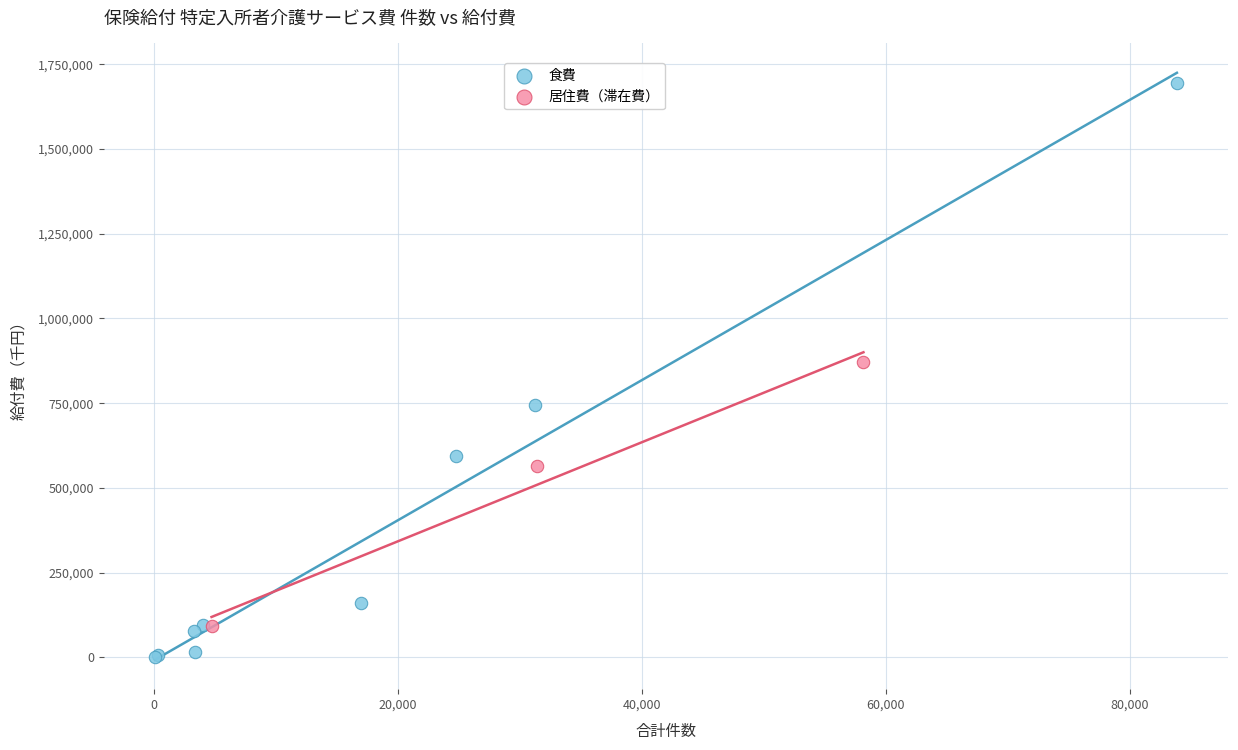

Which series contains the lowest Y value?

食費